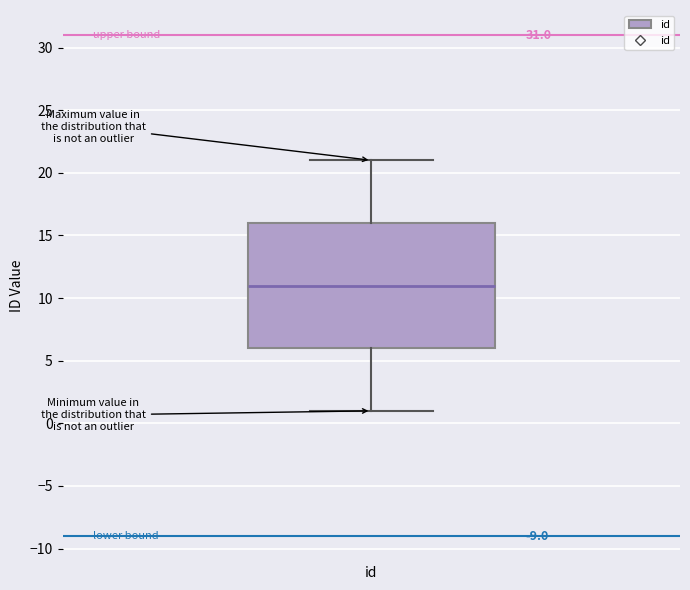

Where does the lower whisker of the box for id end on the y-axis? The values are not printed on the chart, so give them approximately, as read against the axis.

1